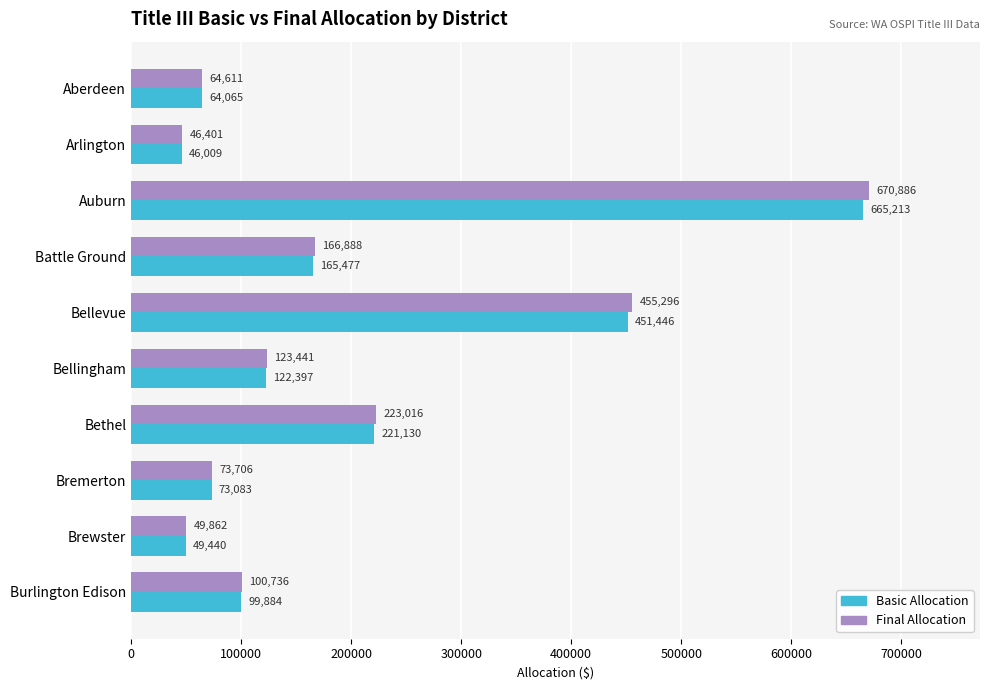

Is the value of Basic Allocation at Arlington greater than the value of Final Allocation at Brewster?

No